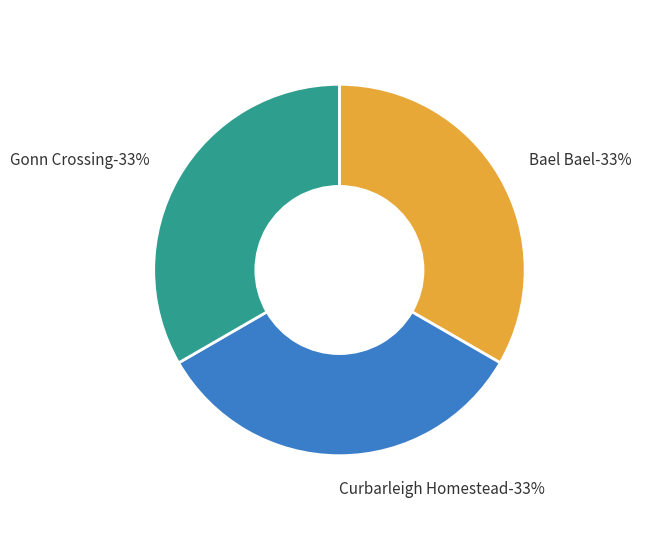

Combined, what portion of the pie is Bael Bael and Gonn Crossing?

66.7%